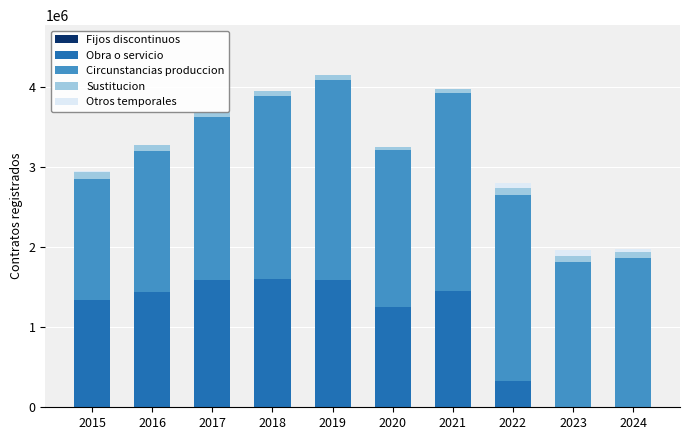

Is it true that Obra o servicio equals 1589647 at 2017?

True